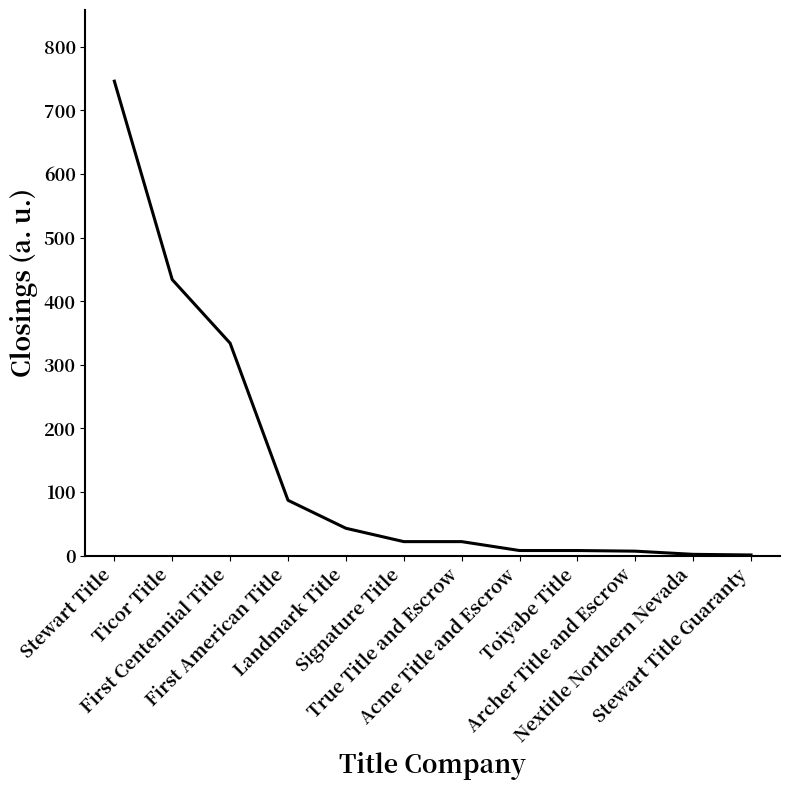

What is the difference between the maximum and minimum values?

745